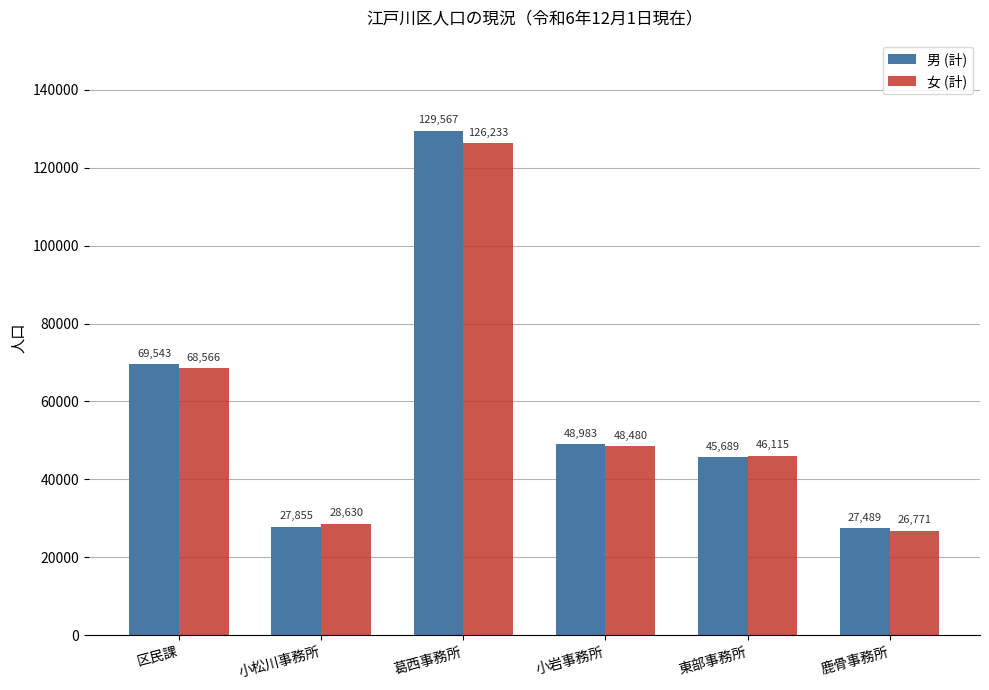

At how many categories does at least one series exceed 83880?

1